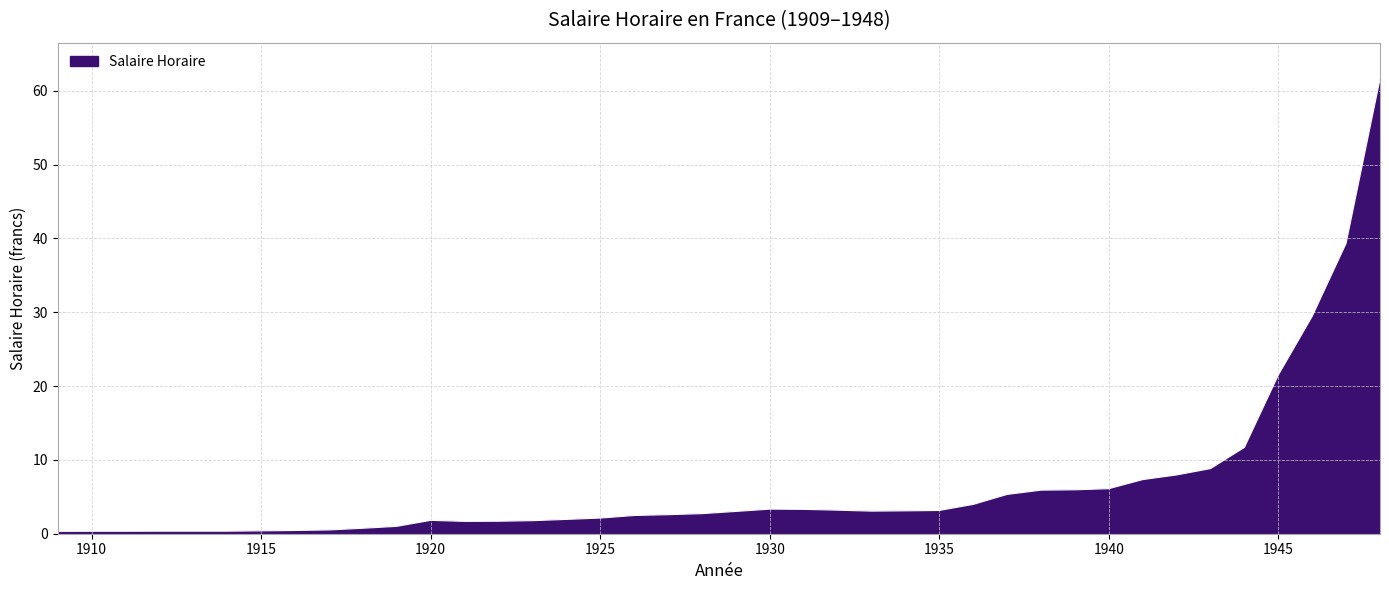

What is the greatest value displayed?

61.6